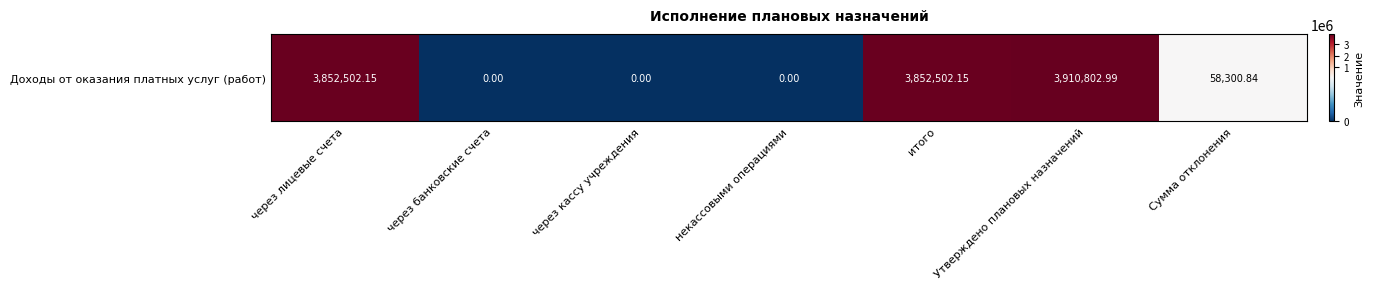

At which label is the value closest to 1955401?

Сумма отклонения